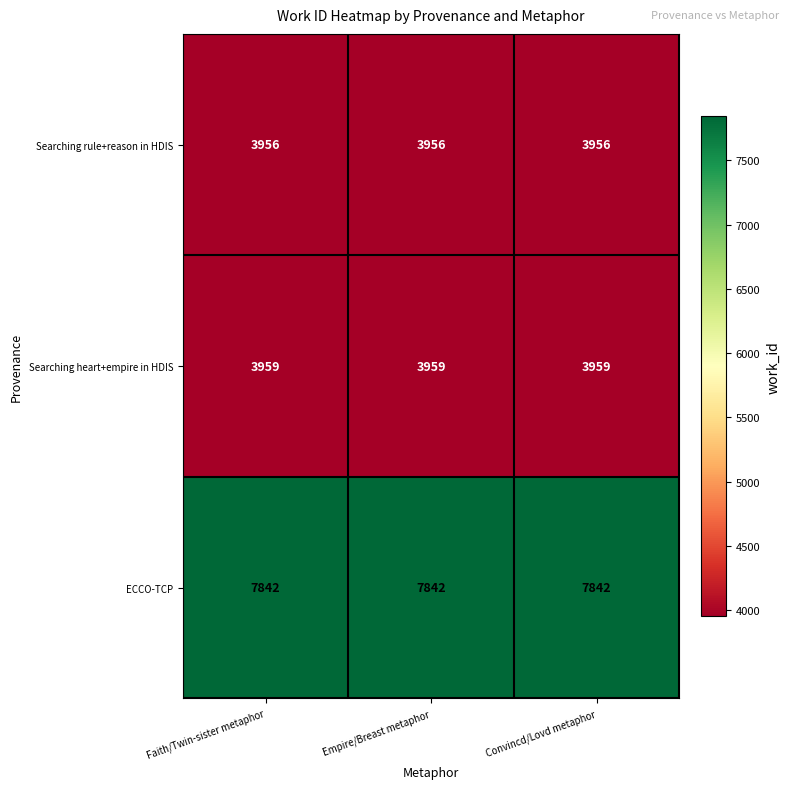

What is the greatest value displayed?

7842